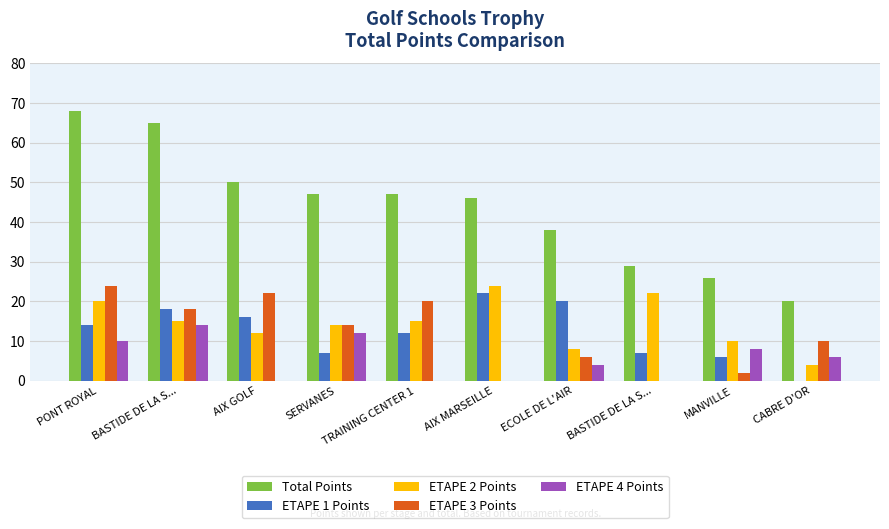

What are all the series names shown in the legend?

Total Points, ETAPE 1 Points, ETAPE 2 Points, ETAPE 3 Points, ETAPE 4 Points